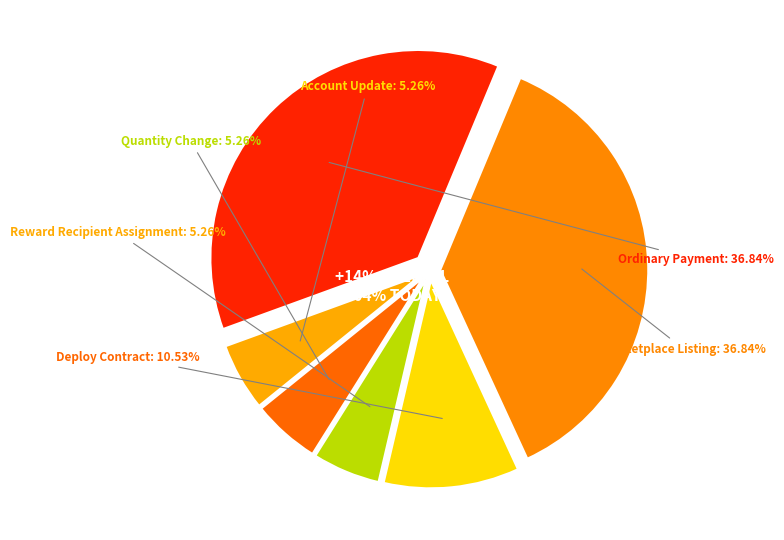

Between Reward Recipient Assignment and Account Update, which is larger?

Reward Recipient Assignment